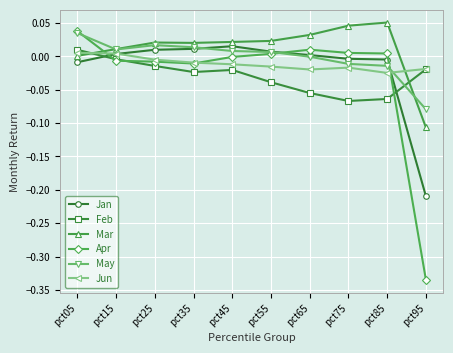

True or false: Mar has more than 0 points higher than both neighbors.

True